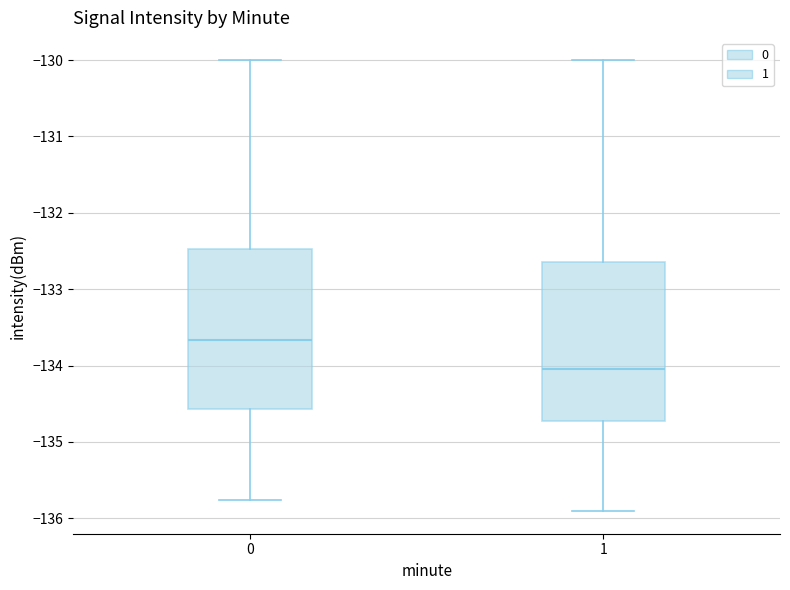

Reading left to right, read every box against the y-axis: the position of its median line, the range the box covers, and the ends of its whiskers. The values are not printed on the chart, so give them approximately, as read against the axis.

0: median -133.7, box -134.6 to -132.5, whiskers -135.8 to -130.0
1: median -134.0, box -134.7 to -132.6, whiskers -135.9 to -130.0